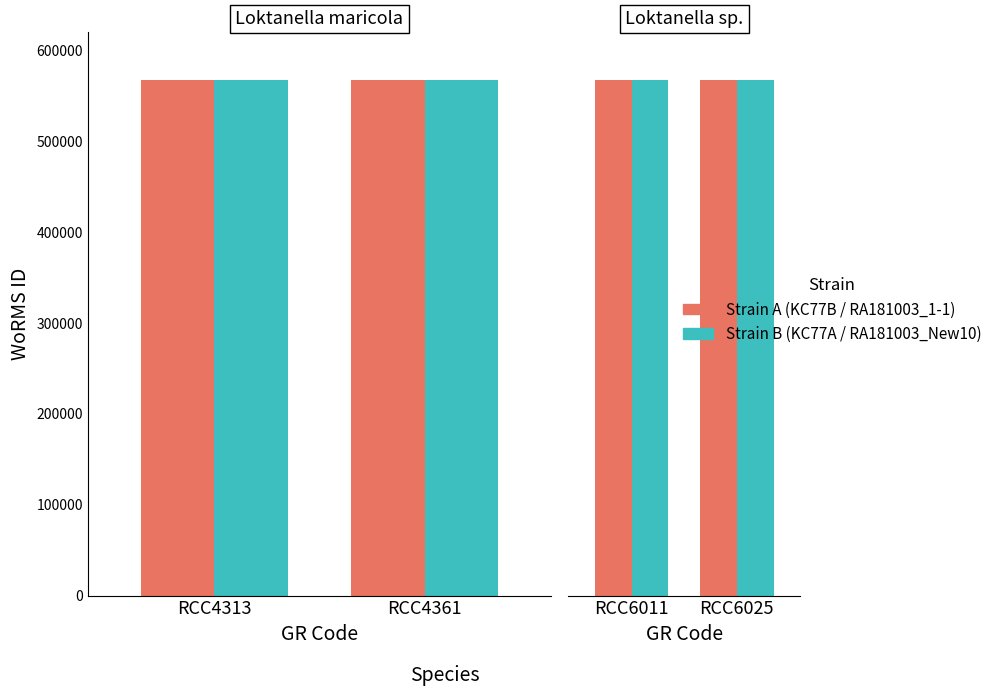

The Loktanella maricola (KC77A) series shows 567697 at RCC4361. True or false?

True